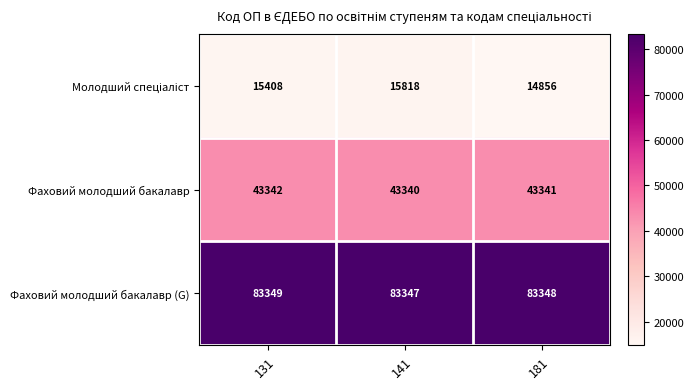

What is the spread (max minus min) of values at 141?

67529